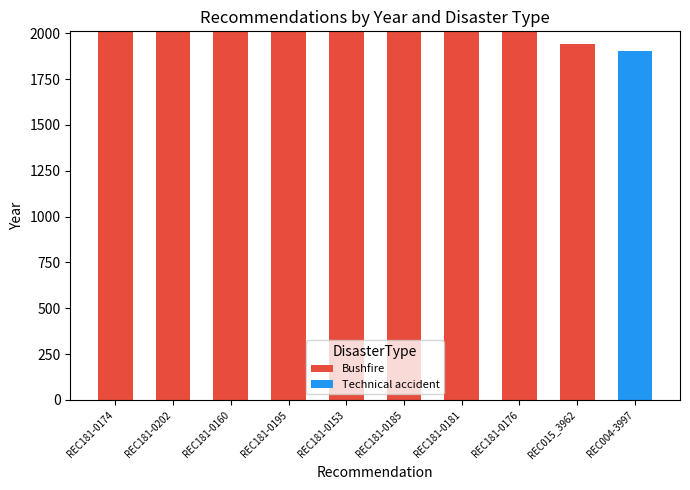

True or false: Bushfire has a value of 2010 at REC181-0174.

True